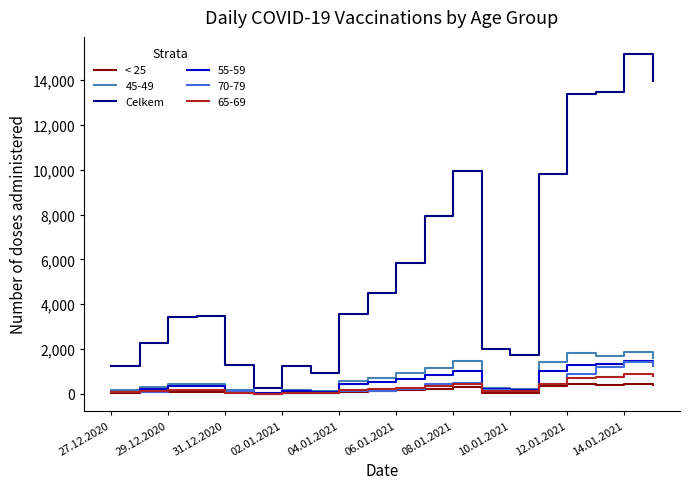

Which series has the widest spread of values?

Celkem